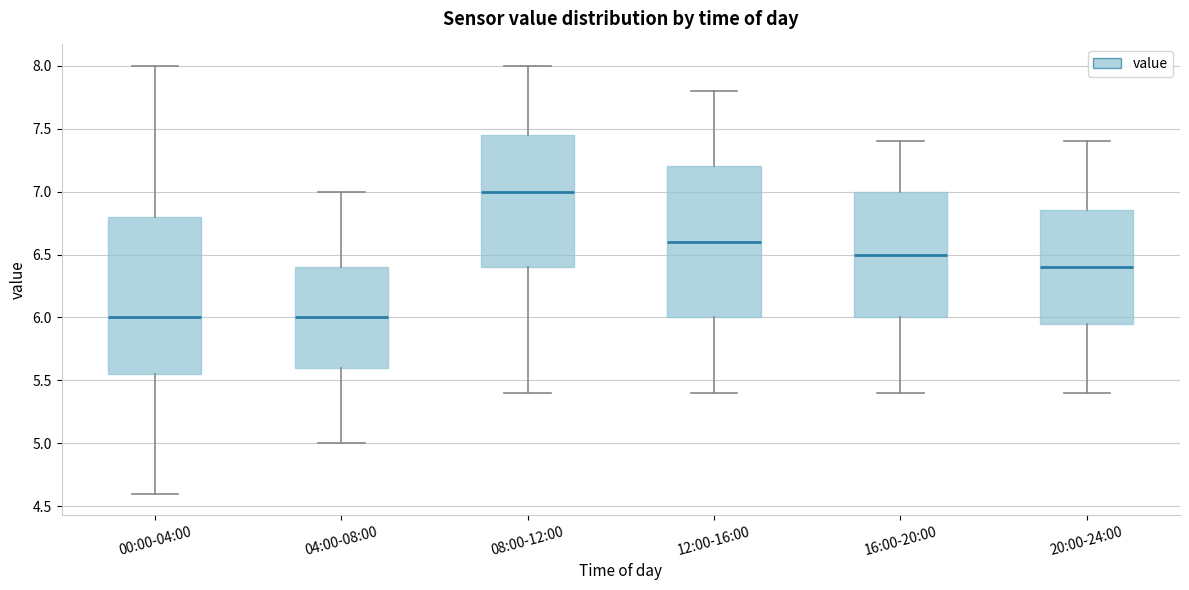

Reading left to right, transcribe this box plot: for each box, give where its median line is, the range the box spans, and where its two whiskers end, as read against the y-axis. The values are not printed on the chart, so give them approximately, as read against the axis.

00:00-04:00: median 6.00, box 5.55 to 6.80, whiskers 4.60 to 8.00
04:00-08:00: median 6.00, box 5.60 to 6.40, whiskers 5.00 to 7.00
08:00-12:00: median 7.00, box 6.40 to 7.45, whiskers 5.40 to 8.00
12:00-16:00: median 6.60, box 6.00 to 7.20, whiskers 5.40 to 7.80
16:00-20:00: median 6.50, box 6.00 to 7.00, whiskers 5.40 to 7.40
20:00-24:00: median 6.40, box 5.95 to 6.85, whiskers 5.40 to 7.40